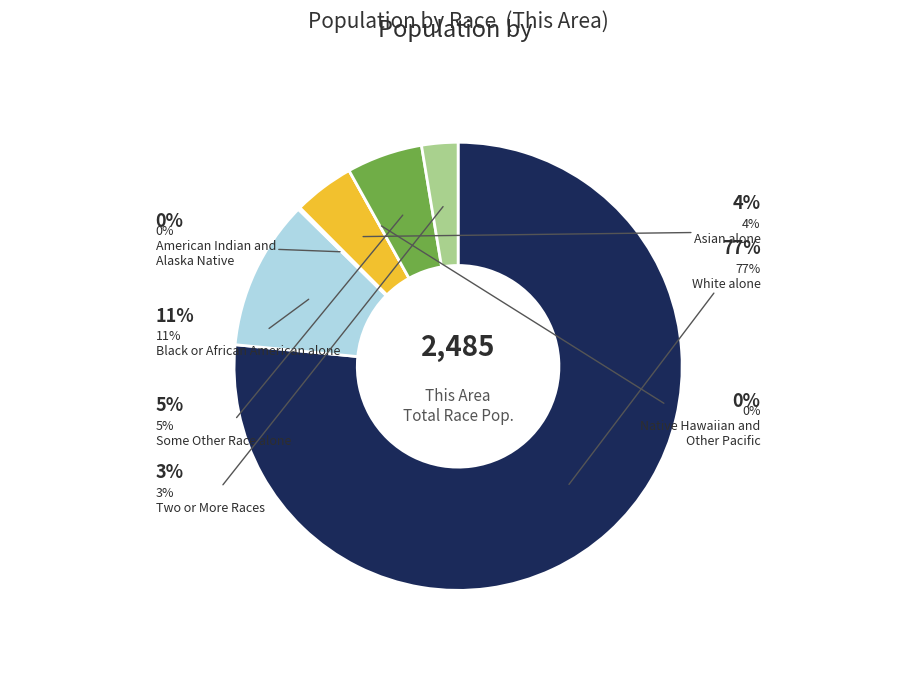

Combined, what portion of the pie is Native Hawaiian and Other Pacific and White alone?

76.5%